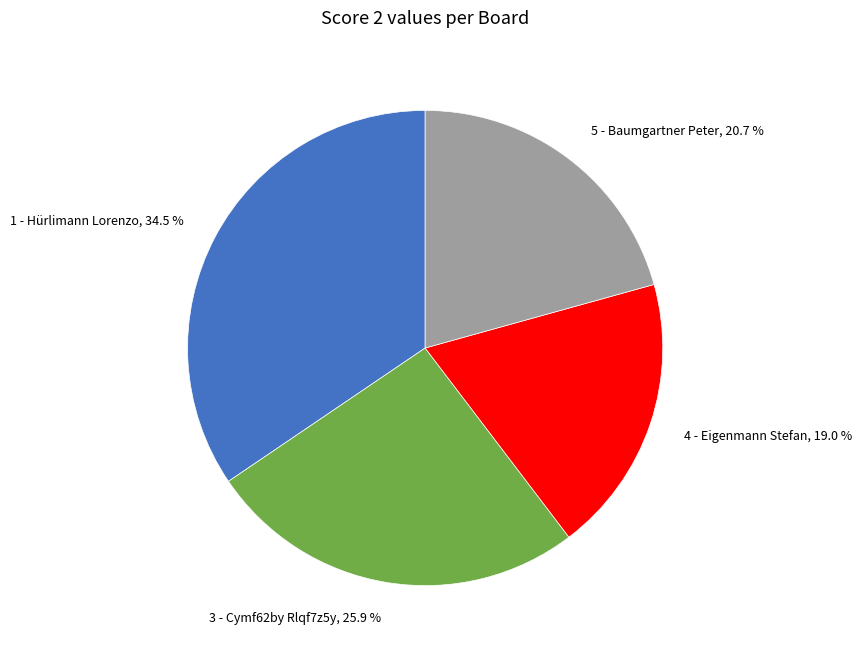

Count the number of slices in the pie.

4